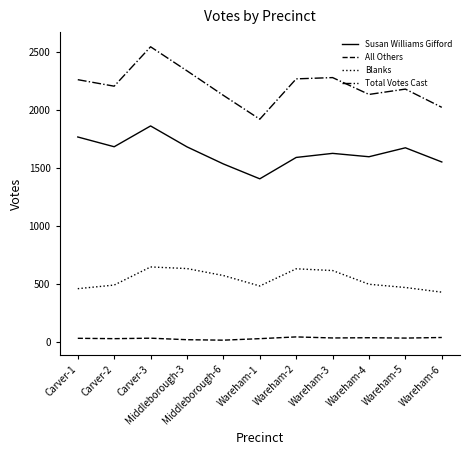

Where is the first local minimum for Susan Williams Gifford?

Carver-2